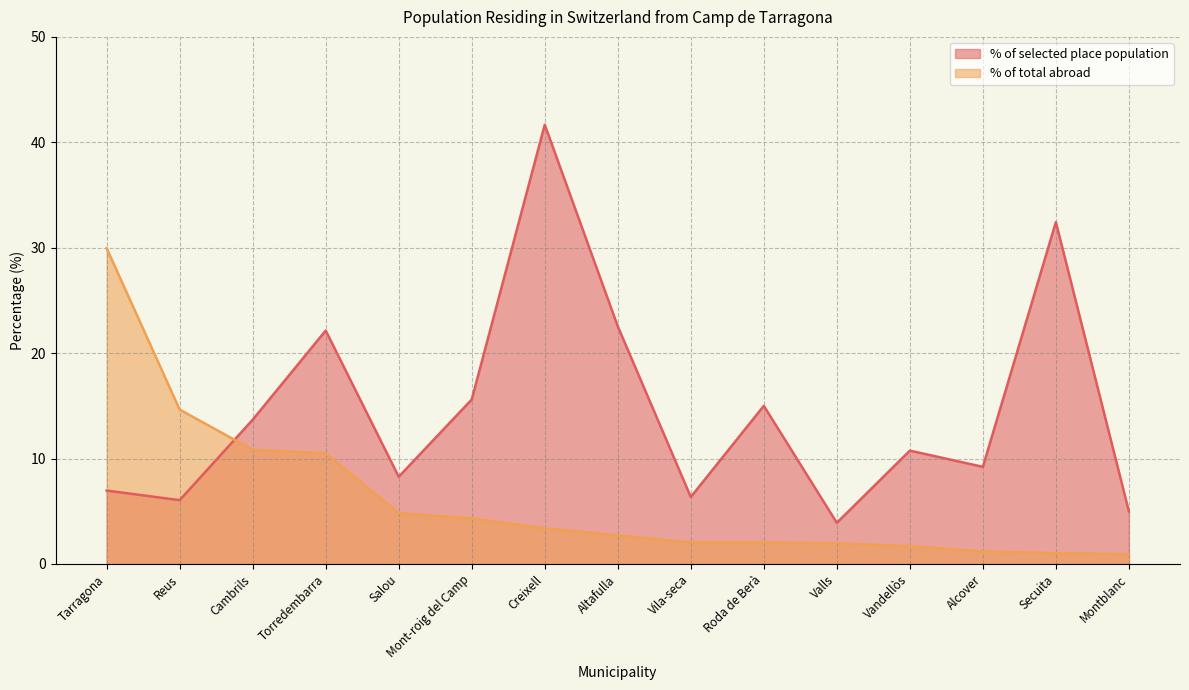

Rank the categories by % of selected place population value from highest to lowest.

Creixell, Secuita, Altafulla, Torredembarra, Mont-roig del Camp, Roda de Berà, Cambrils, Vandellòs, Alcover, Salou, Tarragona, Vila-seca, Reus, Montblanc, Valls